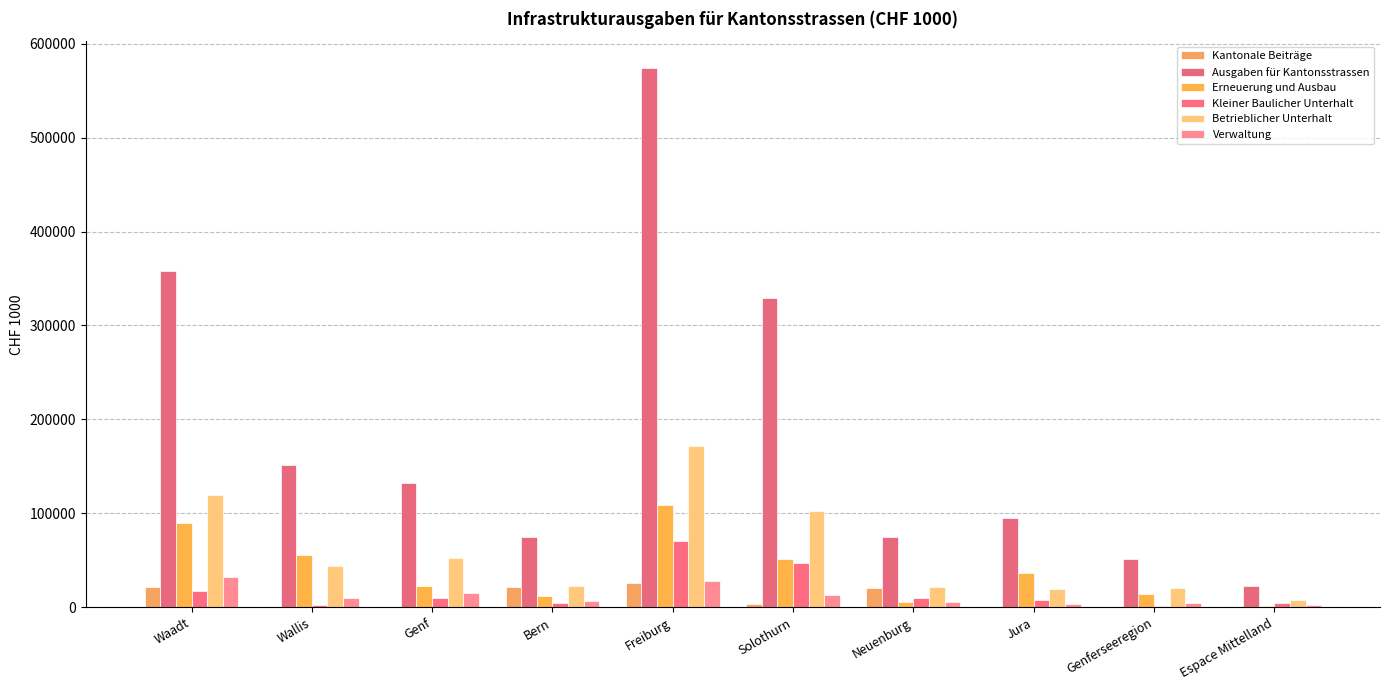

Does the chart contain stacked bars?

No